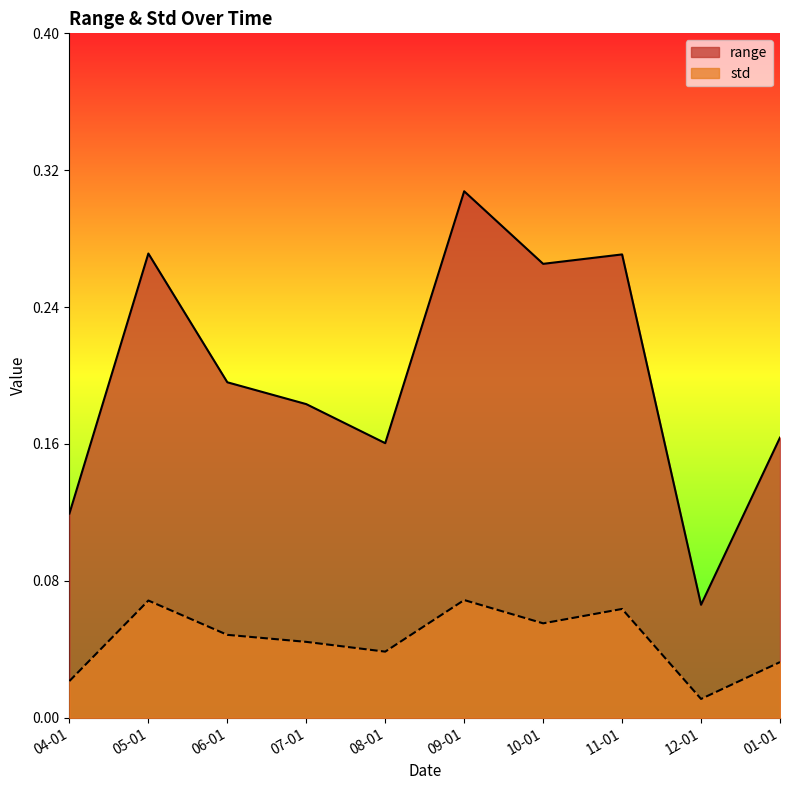

The range series shows 0.2 at 04-01. True or false?

False